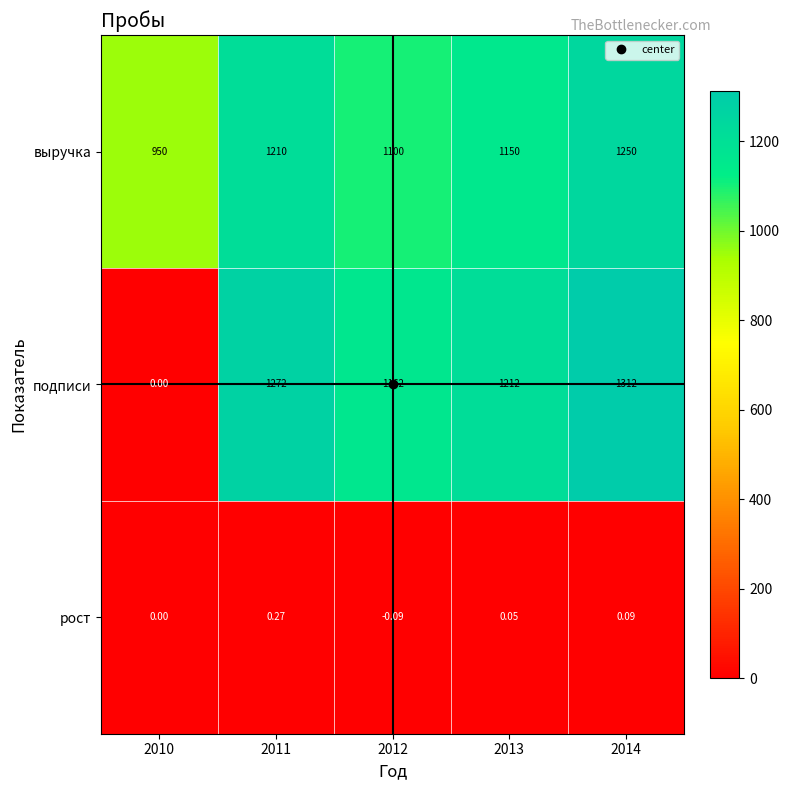

Which series has the largest range (max minus min)?

подписи